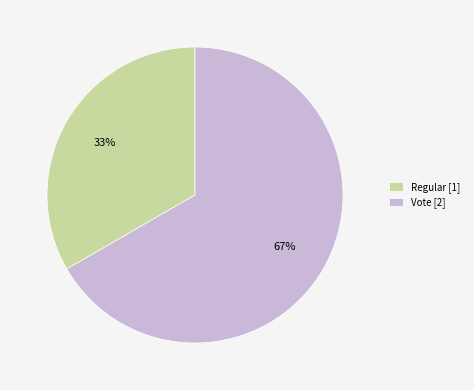

Count the number of slices in the pie.

2